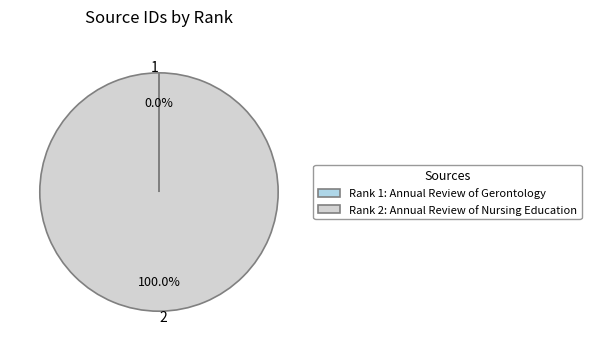

Does any single category account for the majority?

Yes